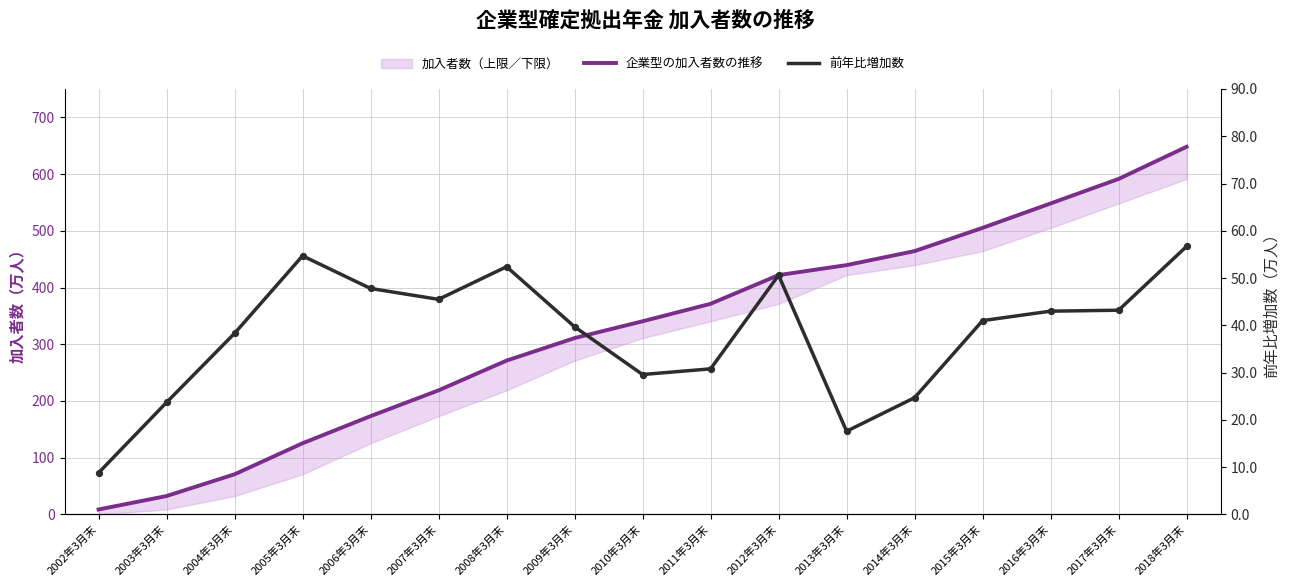

Which series has the largest total across all categories?

企業型の加入者数の推移